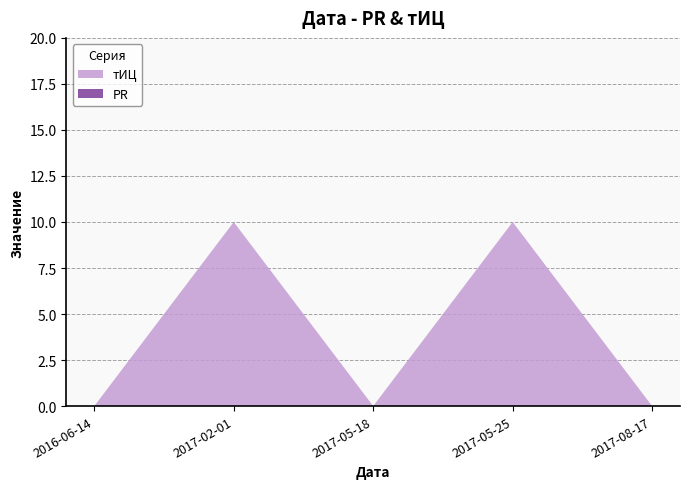

Reading left to right, extract all data points from this chart.

PR: 2016-06-14=0	2017-02-01=0	2017-05-18=0	2017-05-25=0	2017-08-17=0
тИЦ: 2016-06-14=0	2017-02-01=10	2017-05-18=0	2017-05-25=10	2017-08-17=0